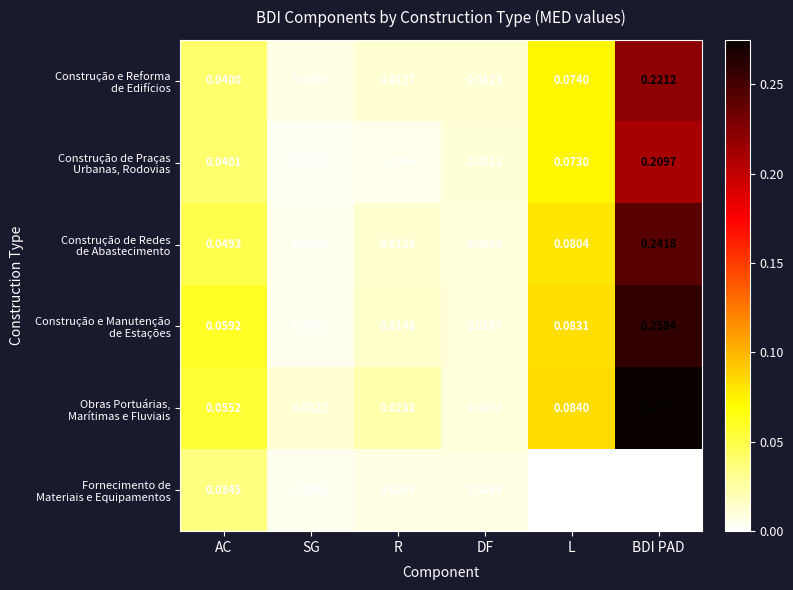

At which category does the chart reach its peak across all series?

BDI PAD